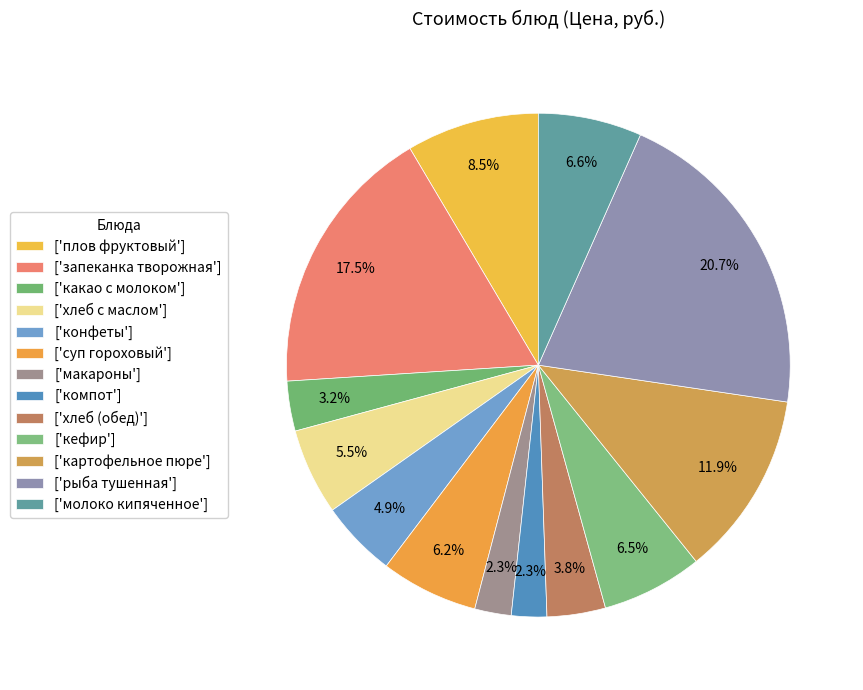

How many slices are in this pie chart?

13